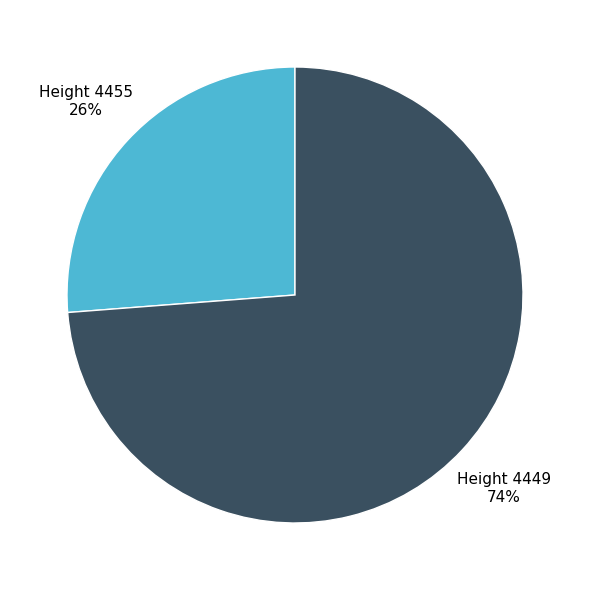

How many slices are in this pie chart?

2